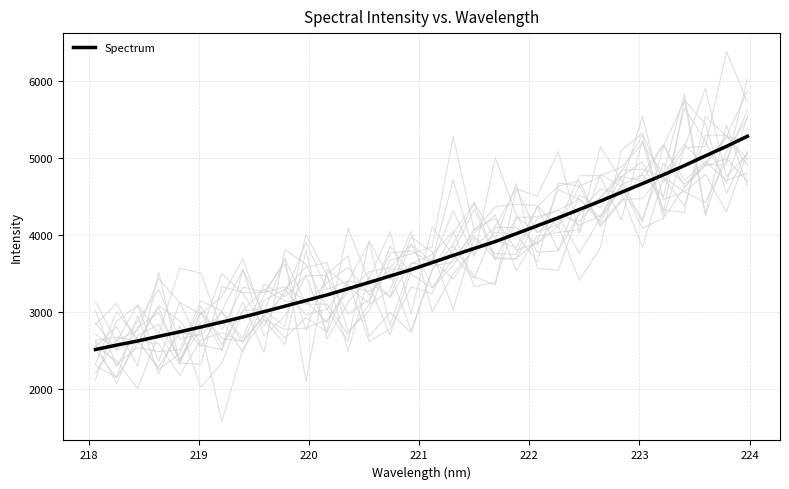

What is the maximum value for Spectrum?

5283.1